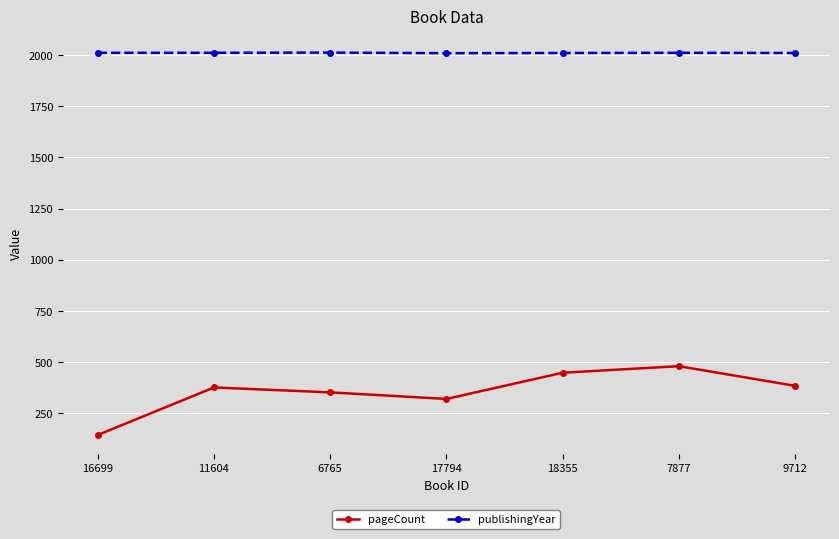

What is the highest value of the pageCount series?

480